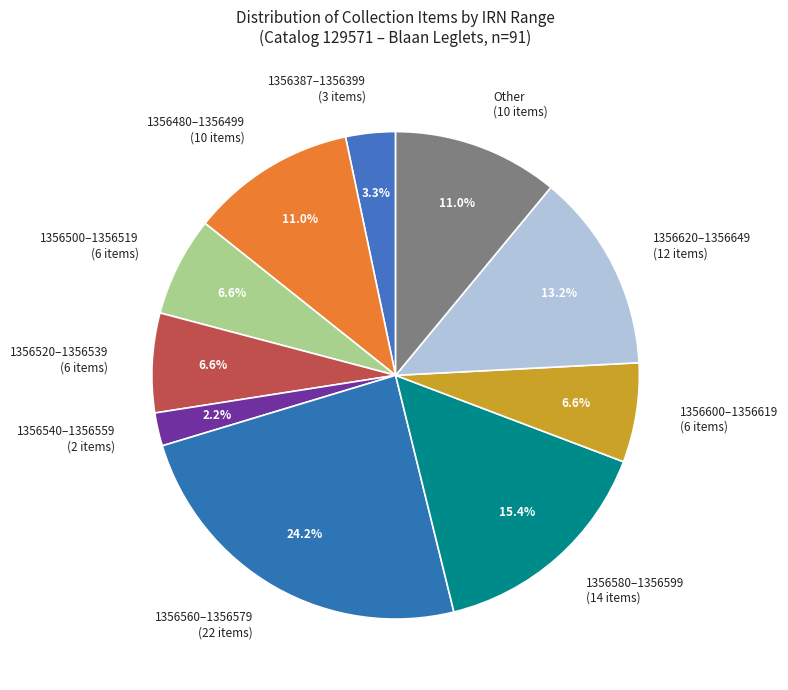

How many slices are in this pie chart?

10